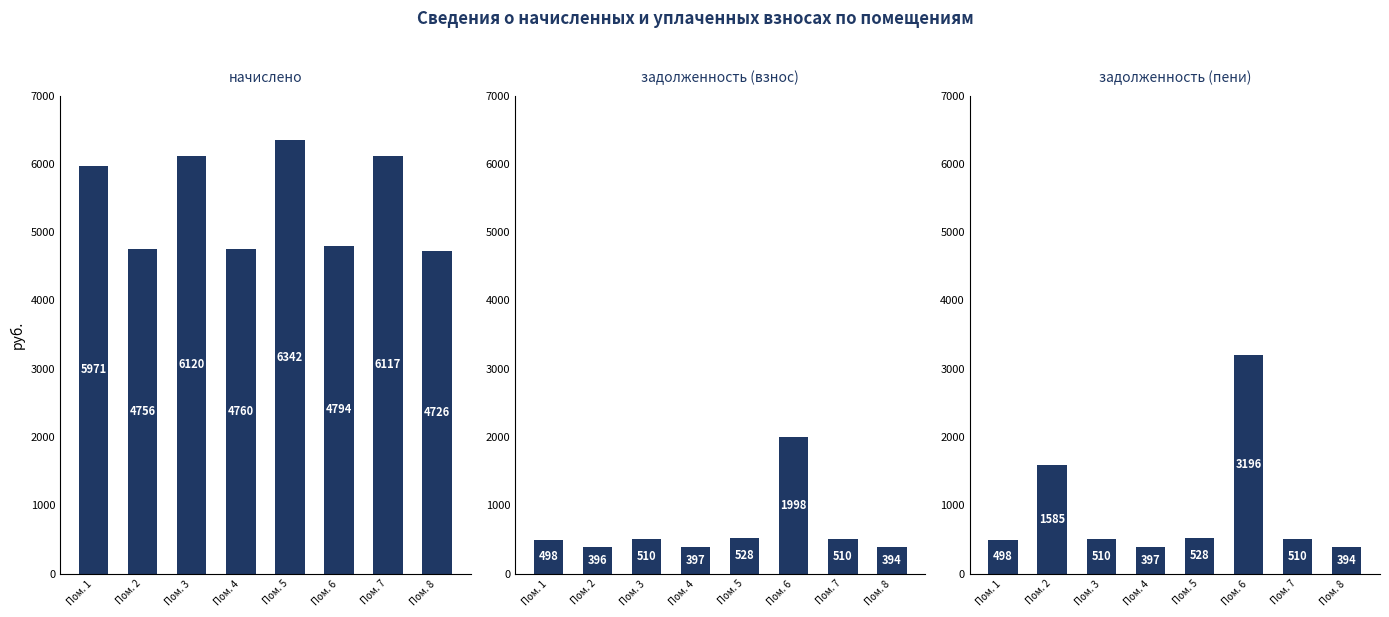

What is the value of the начислено bar at the 4th from the left?

4760.2